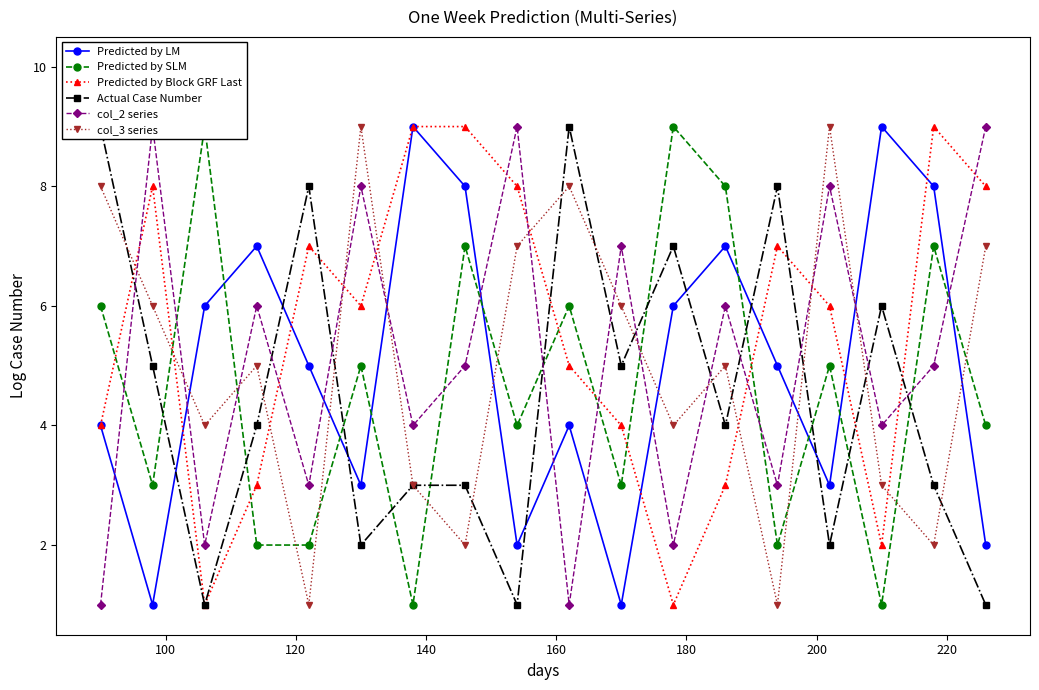

In Predicted by LM, how many points are lower than both neighbors (excluding endpoints)?

5